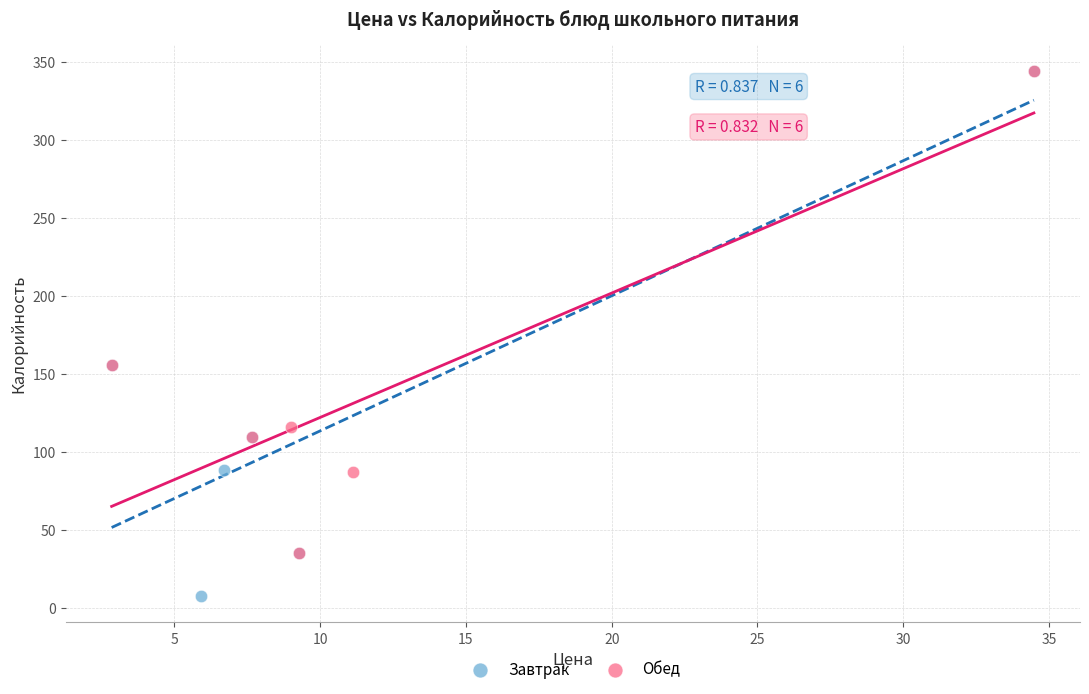

Which series has the largest Y range (max minus min)?

Завтрак